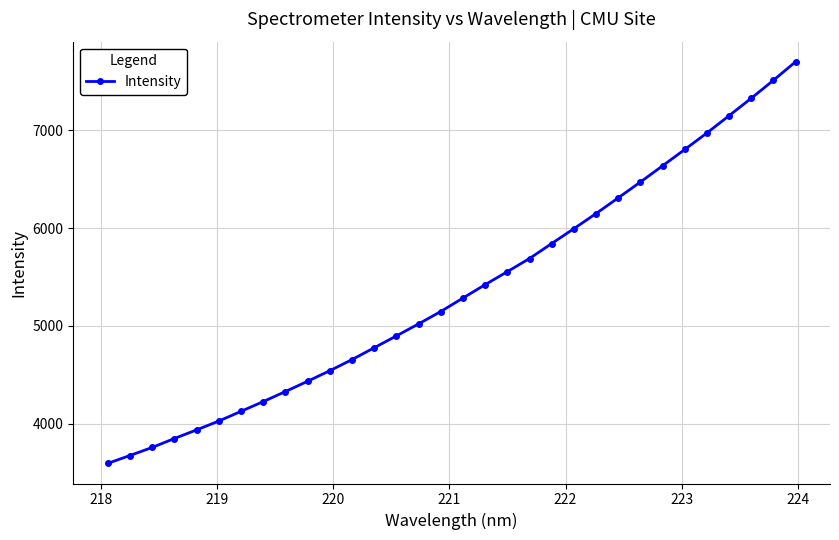

What is the difference between the second highest and minimum values?

3916.8